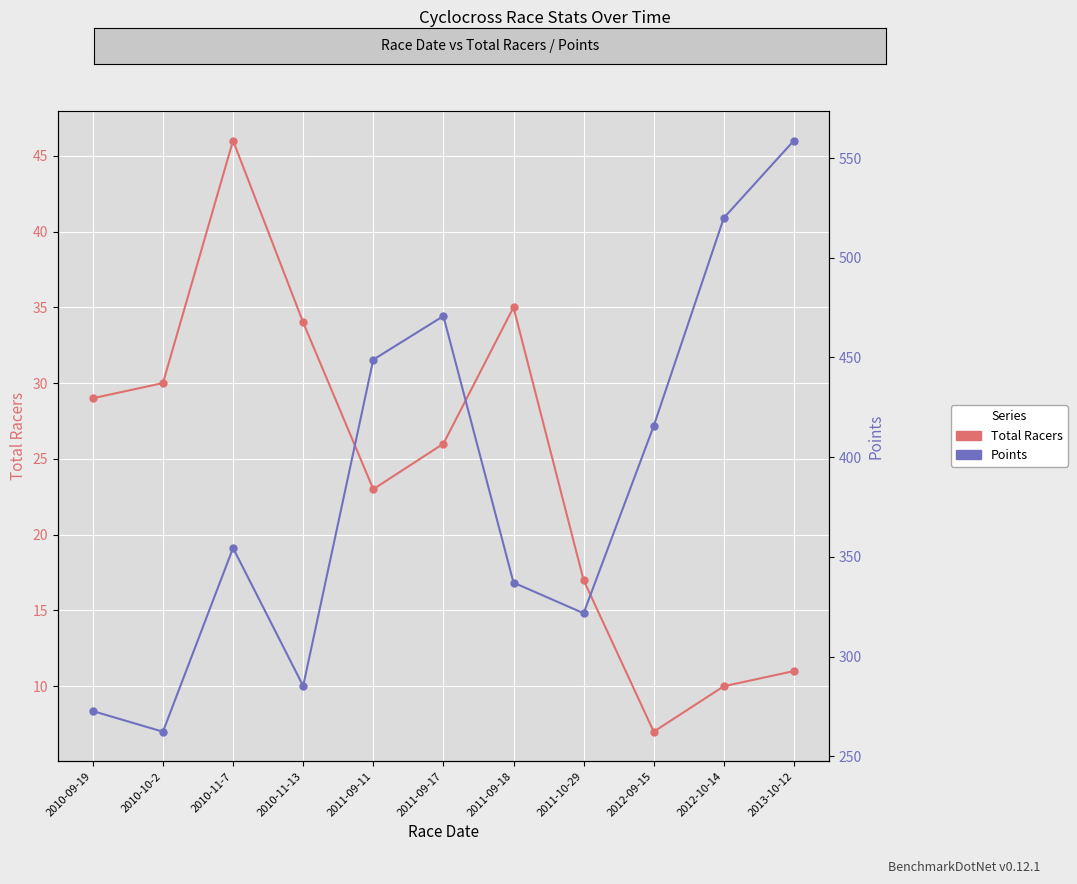

True or false: Total Racers and Points intersect in this chart.

False